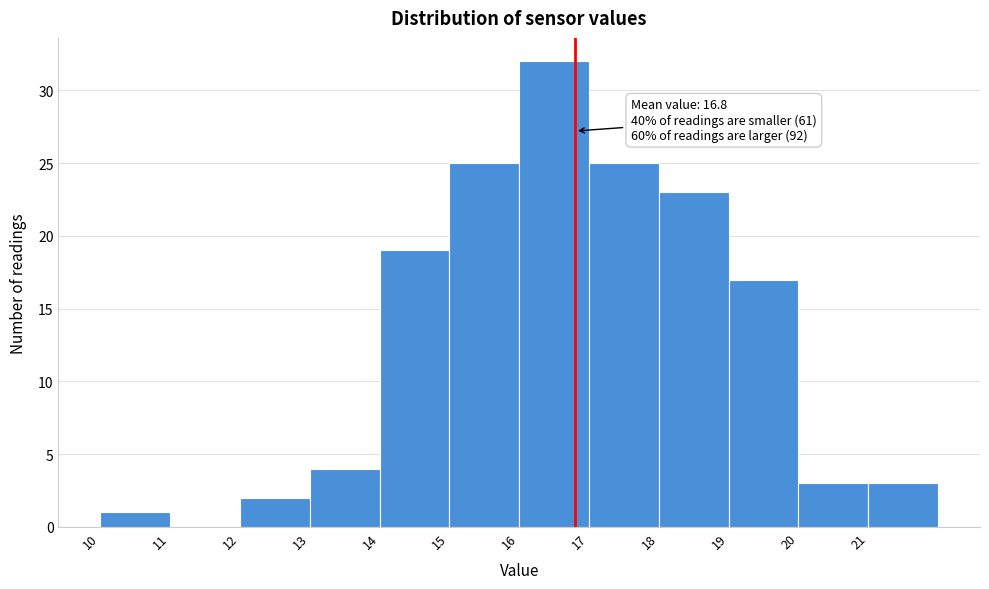

Over which range of the x-axis is the bar tallest?

16 to 17